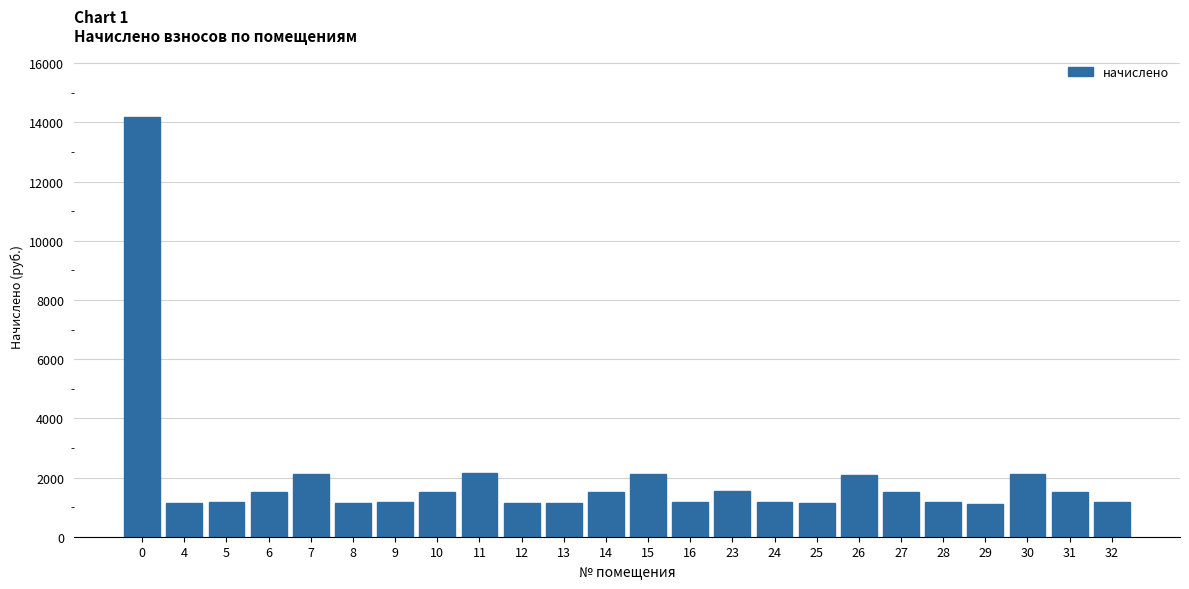

What is the value of the 21st bar from the left?

1113.5